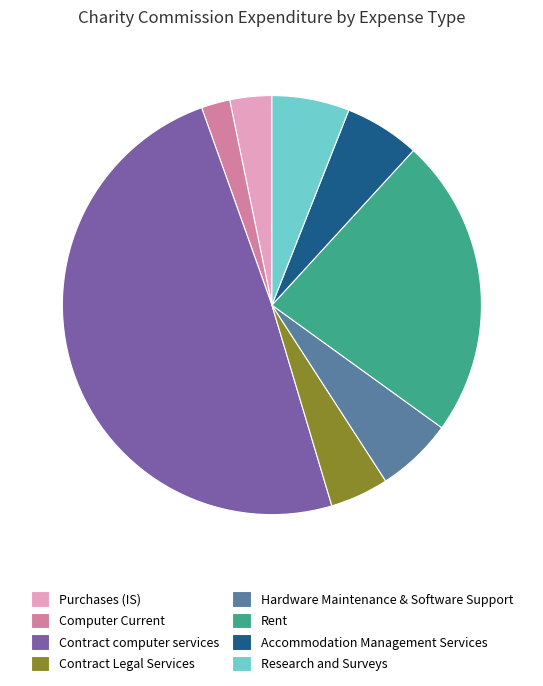

Is the sum of Purchases (IS) and Hardware Maintenance & Software Support greater than half?

No